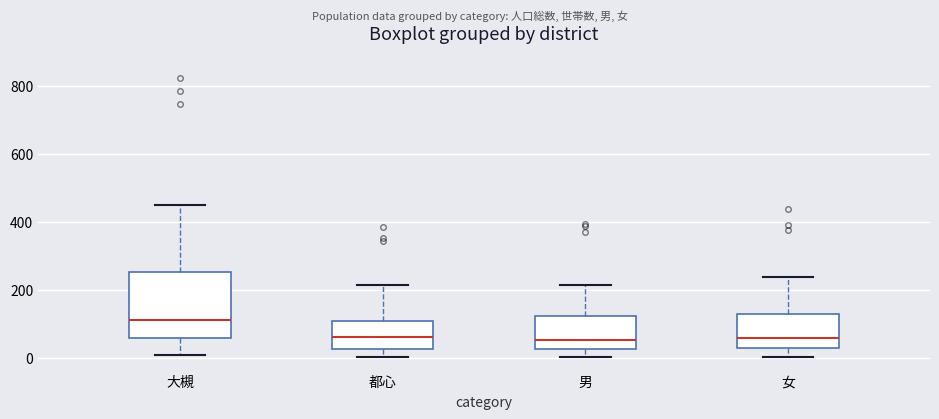

Where does the lower whisker of the box for 大槻 end on the y-axis? The values are not printed on the chart, so give them approximately, as read against the axis.

0